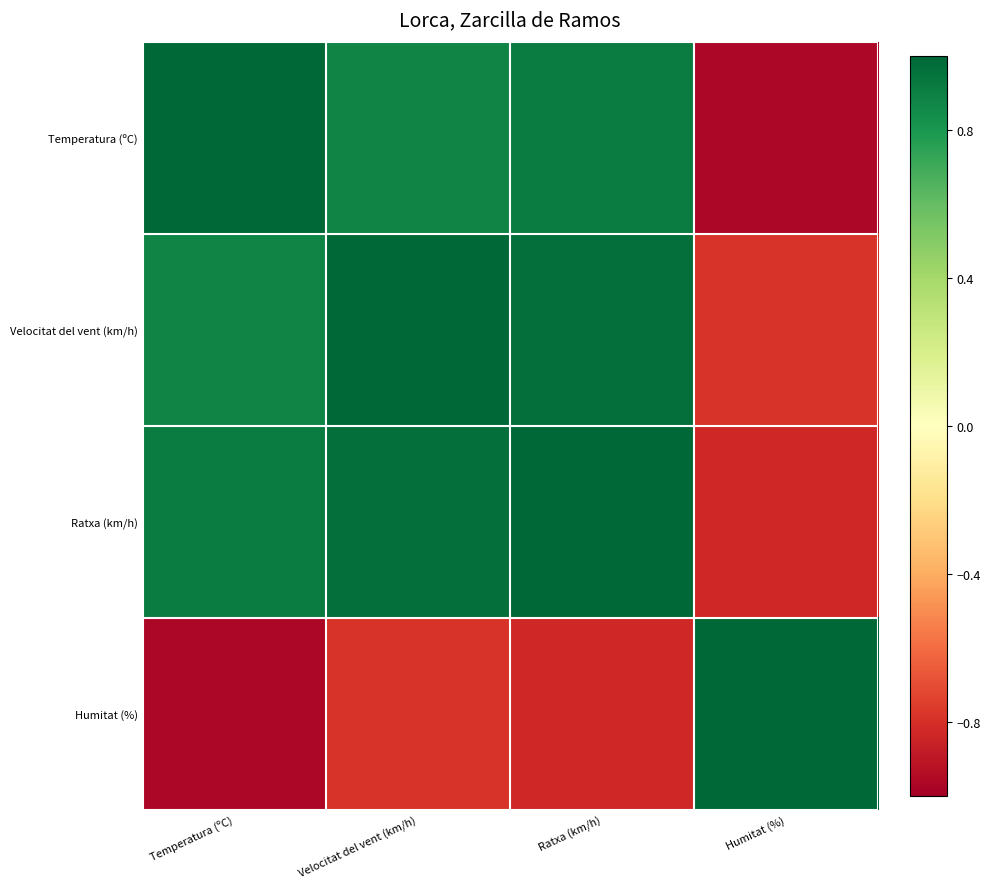

What is the difference between the highest and lowest values at Humitat (%)?

2.0